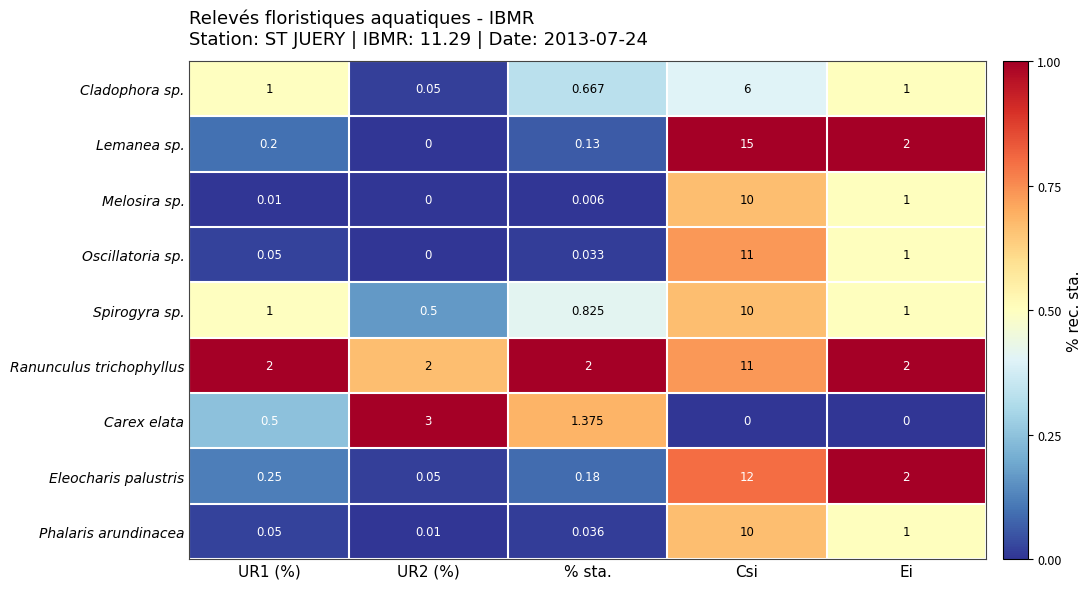

At which category is the sum across all series the highest?

Csi